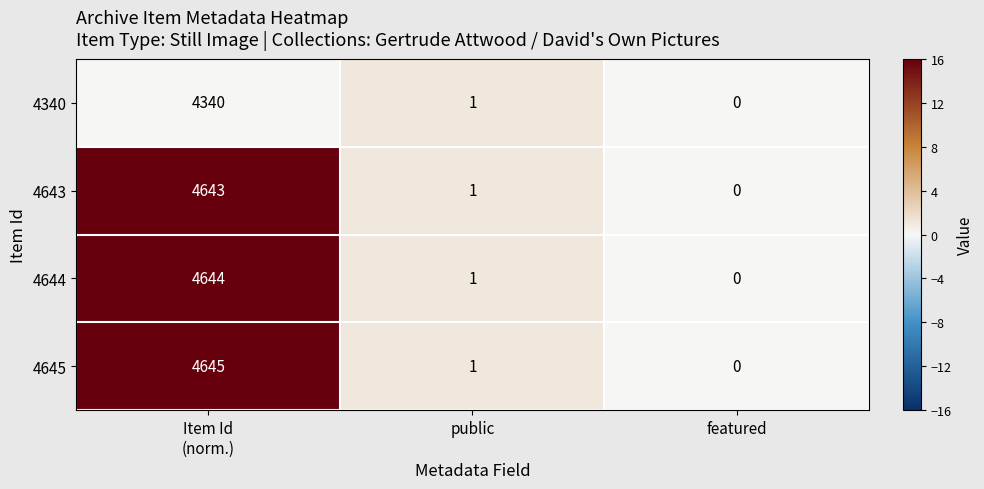

Reading right to left, list all the values displayed in this chart.

4340: 0	1	4340
4643: 0	1	4643
4644: 0	1	4644
4645: 0	1	4645